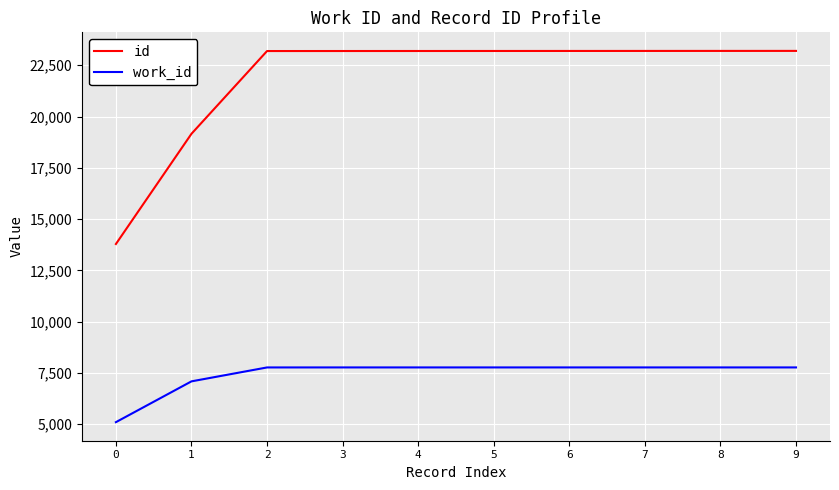

At how many categories does at least one series exceed 20634?

8